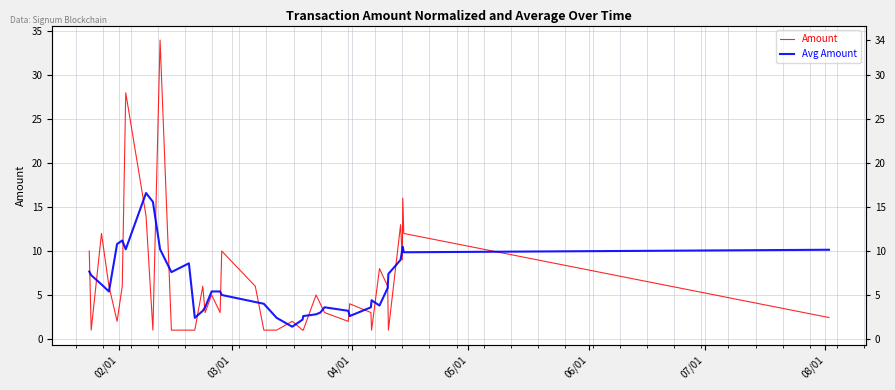

The Avg Amount series shows 18.0 at 39. True or false?

False